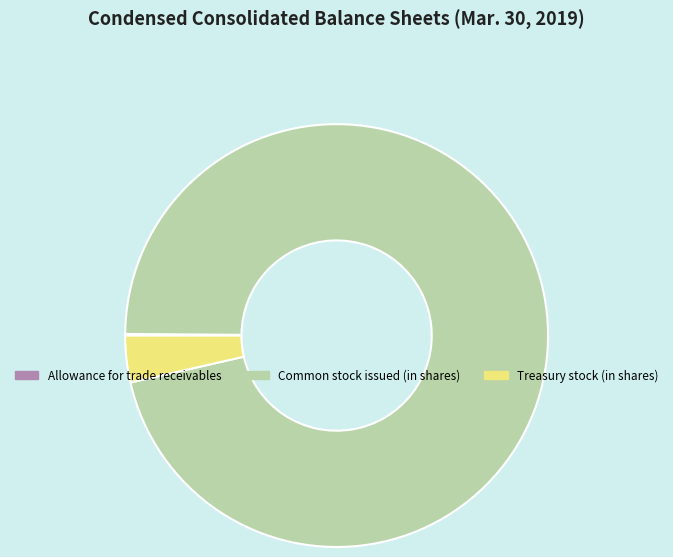

The Treasury stock (in shares) slice represents 4% of the pie. True or false?

True